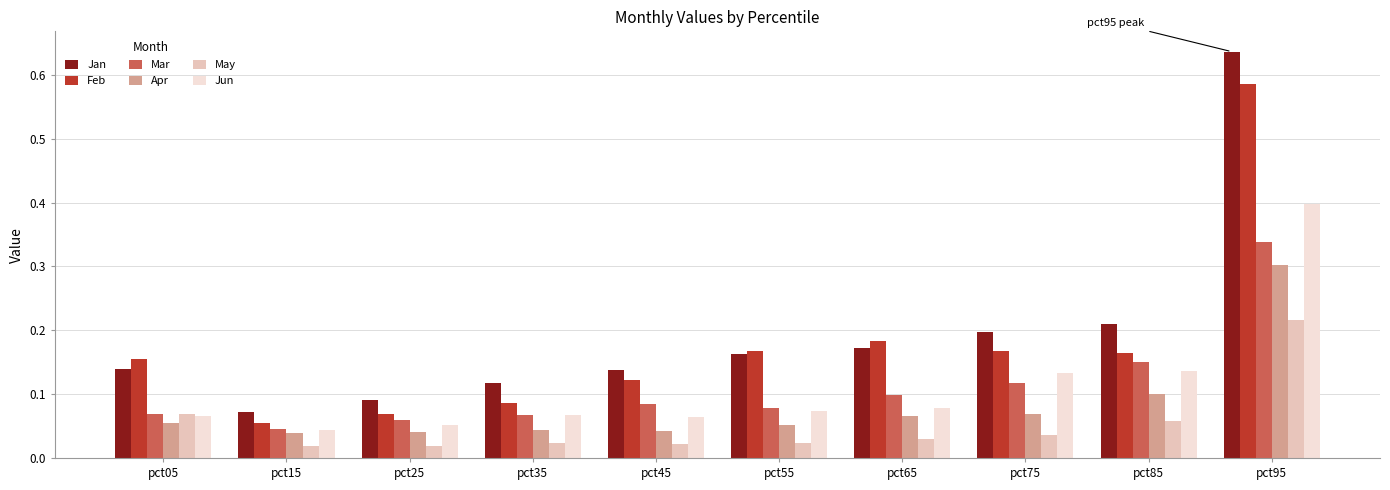

Is the value of Apr at pct45 greater than the value of Jan at pct25?

No